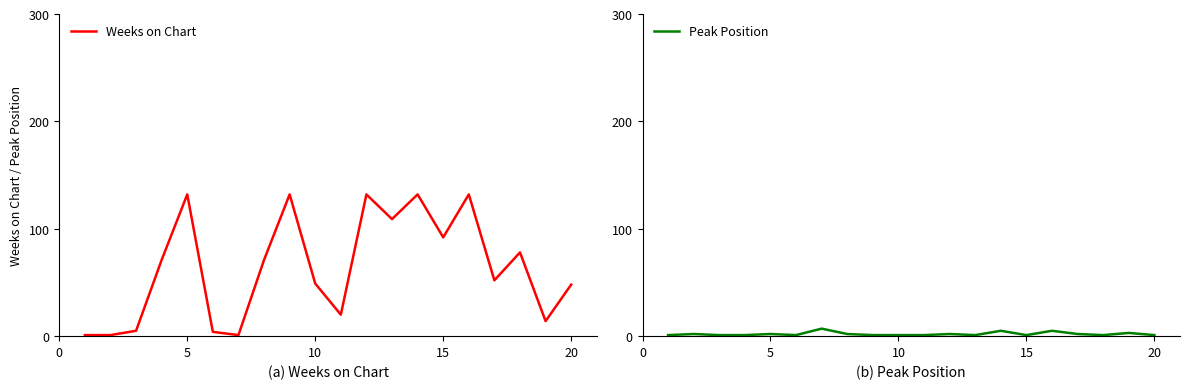

Reading right to left, transcribe all the data shown in this chart.

Weeks on Chart: 48	14	78	52	132	92	132	109	132	20	49	132	71	1	4	132	71	5	1	1
Peak Position: 1	3	1	2	5	1	5	1	2	1	1	1	2	7	1	2	1	1	2	1